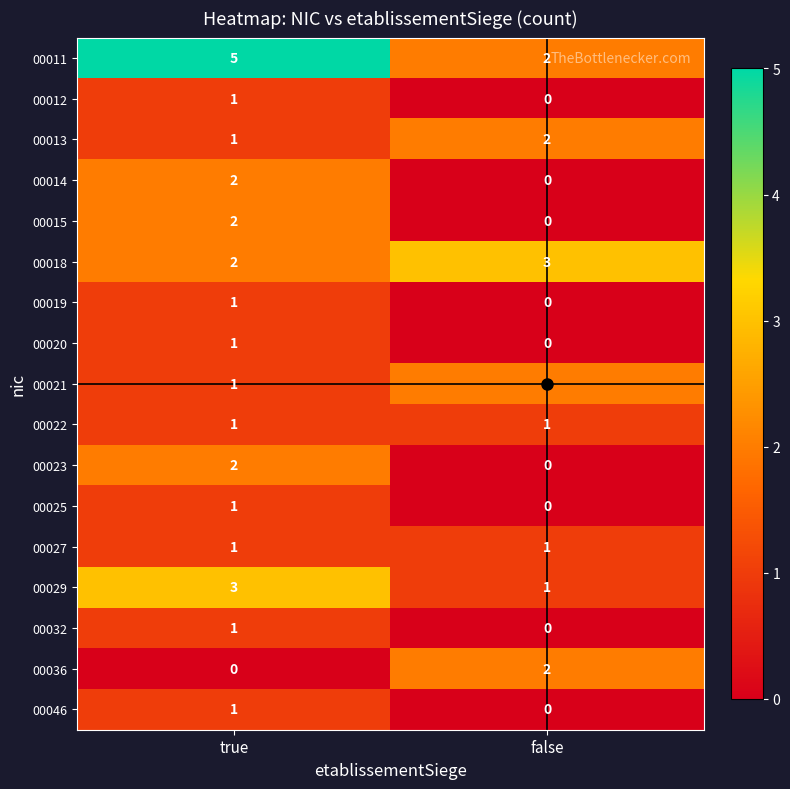

Which series has the largest range (max minus min)?

00011